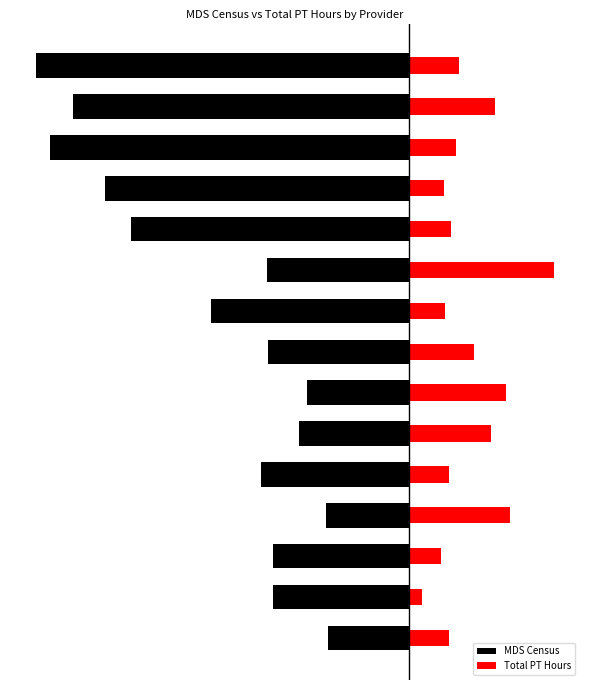

The MDS Census series shows -71.0 at 13. True or false?

False